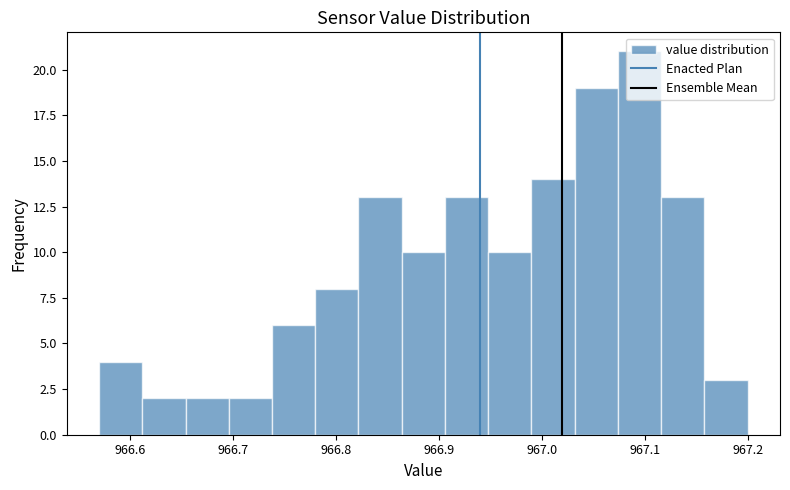

Reading left to right, transcribe this chart: for each bar, give the range it covers on the x-axis and its height. Neither the bar edges nor the heights are printed on the chart, so give them approximately, as read against the axes.

966.570 to 966.612: 4
966.612 to 966.654: 2
966.654 to 966.696: 2
966.696 to 966.738: 2
966.738 to 966.780: 6
966.780 to 966.822: 8
966.822 to 966.864: 13
966.864 to 966.906: 10
966.906 to 966.948: 13
966.948 to 966.990: 10
966.990 to 967.032: 14
967.032 to 967.074: 19
967.074 to 967.116: 21
967.116 to 967.158: 13
967.158 to 967.200: 3